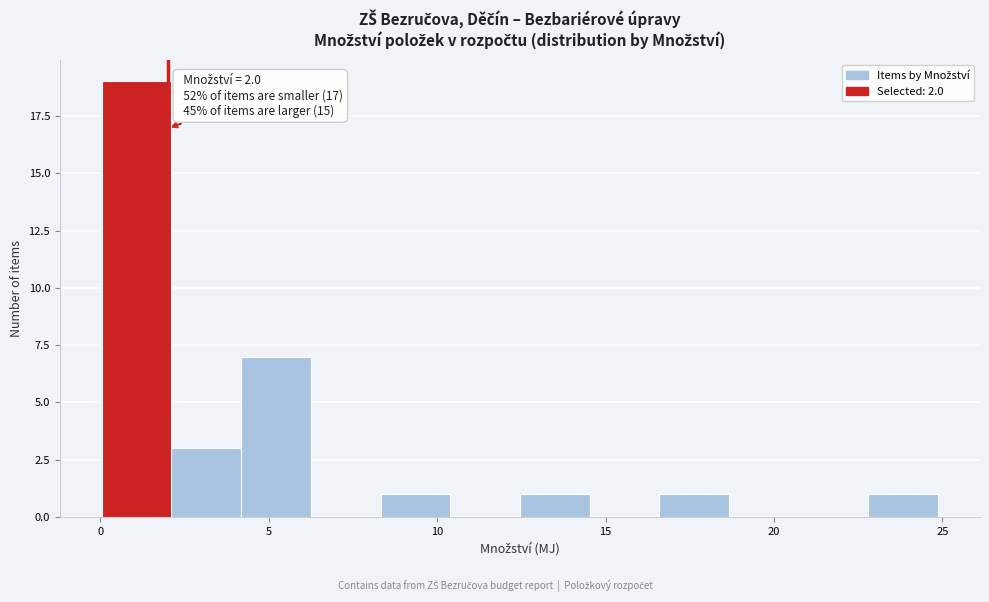

Which range on the x-axis has the tallest bar?

0.0 to 2.0